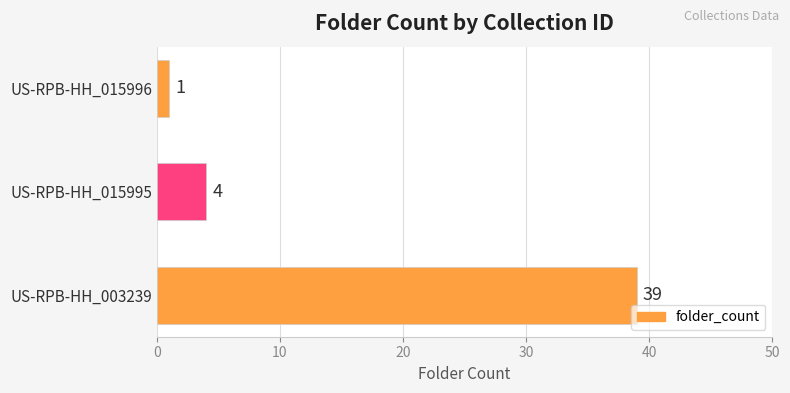

List the labels in order of value, largest first.

US-RPB-HH_003239, US-RPB-HH_015995, US-RPB-HH_015996